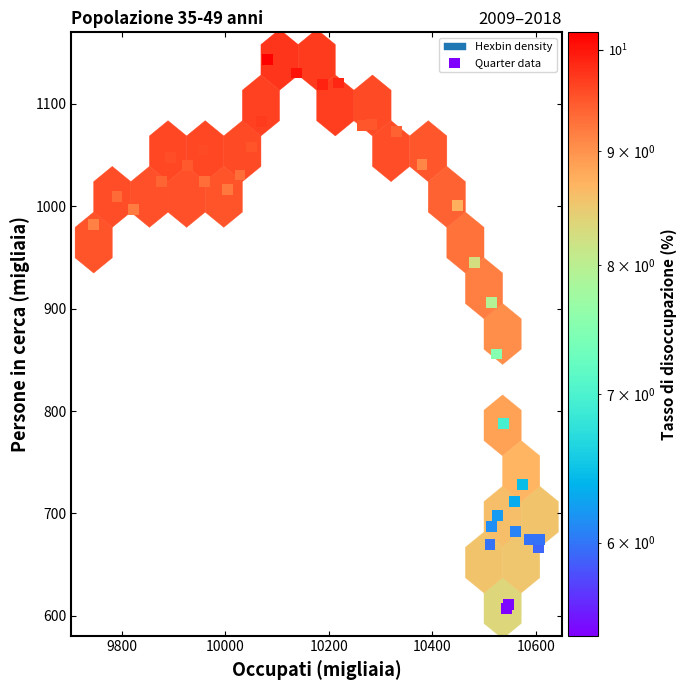

What Y value in the scatter plot is closest to 875?

855.6